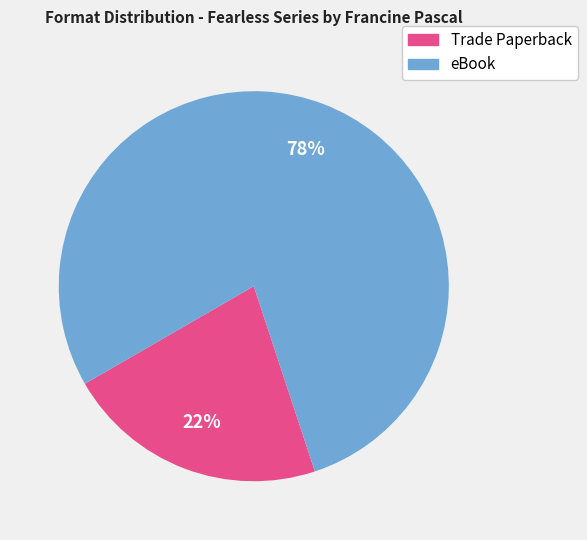

To the nearest percent, what portion does eBook represent?

78%